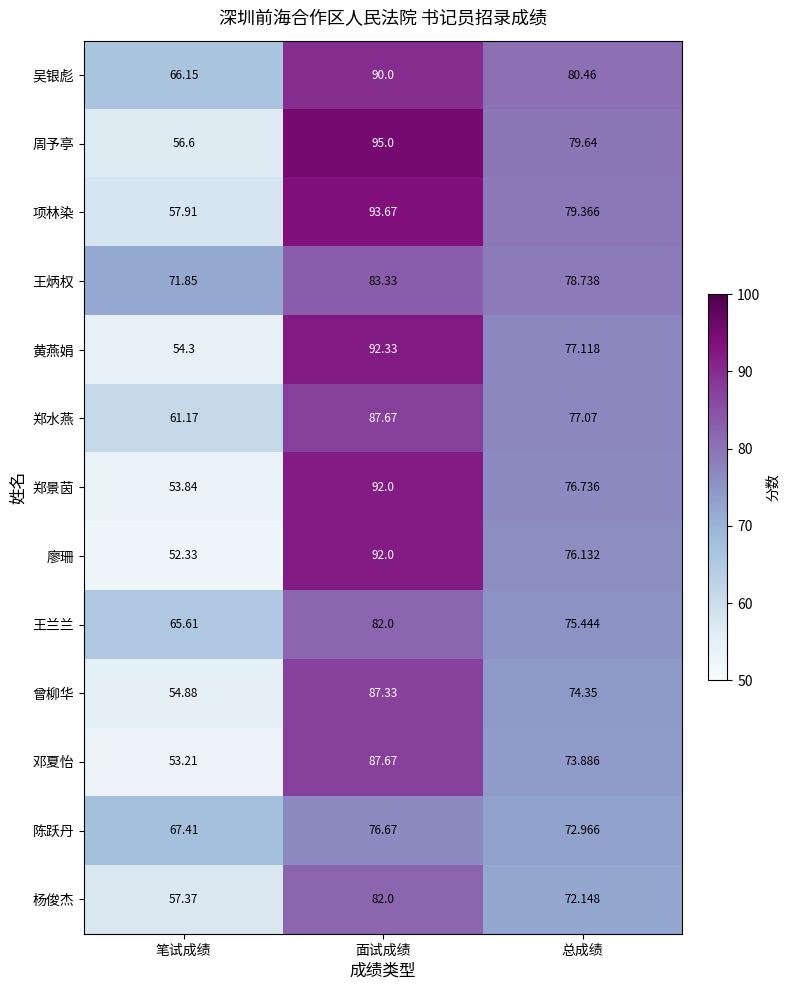

What is the total value across all series at 笔试成绩?

772.6